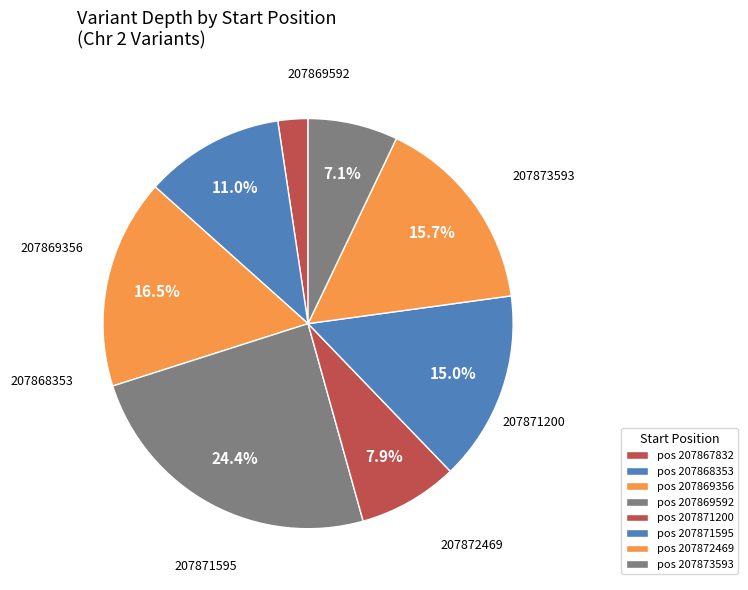

How many segments does this pie chart have?

8